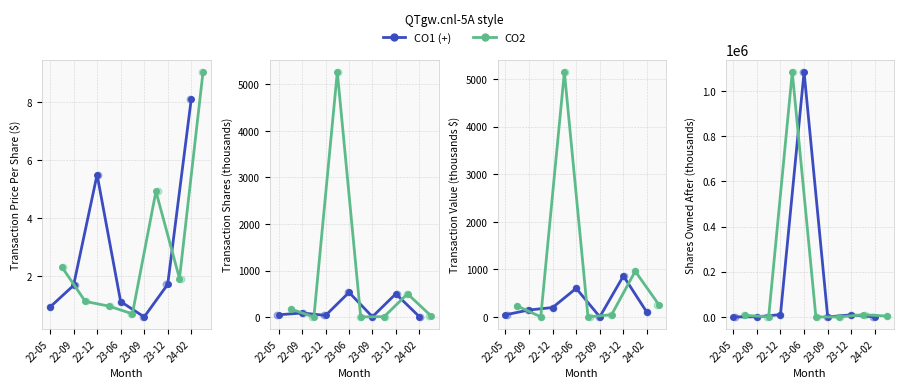

At which category is the sum across all series the highest?

22-12